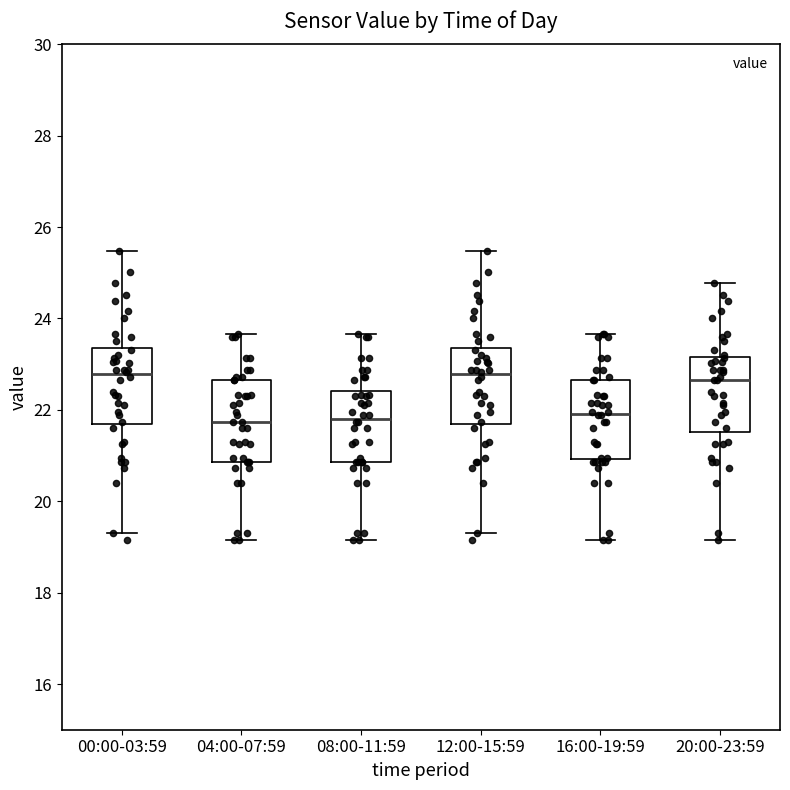

Reading left to right, transcribe this box plot: for each box, give where its median line is, the range the box spans, and where its two whiskers end, as read against the y-axis. The values are not printed on the chart, so give them approximately, as read against the axis.

00:00-03:59: median 22.8, box 21.6 to 23.4, whiskers 19.4 to 25.4
04:00-07:59: median 21.8, box 20.8 to 22.6, whiskers 19.2 to 23.6
08:00-11:59: median 21.8, box 20.8 to 22.4, whiskers 19.2 to 23.6
12:00-15:59: median 22.8, box 21.6 to 23.4, whiskers 19.4 to 25.4
16:00-19:59: median 22.0, box 21.0 to 22.6, whiskers 19.2 to 23.6
20:00-23:59: median 22.6, box 21.6 to 23.2, whiskers 19.2 to 24.8